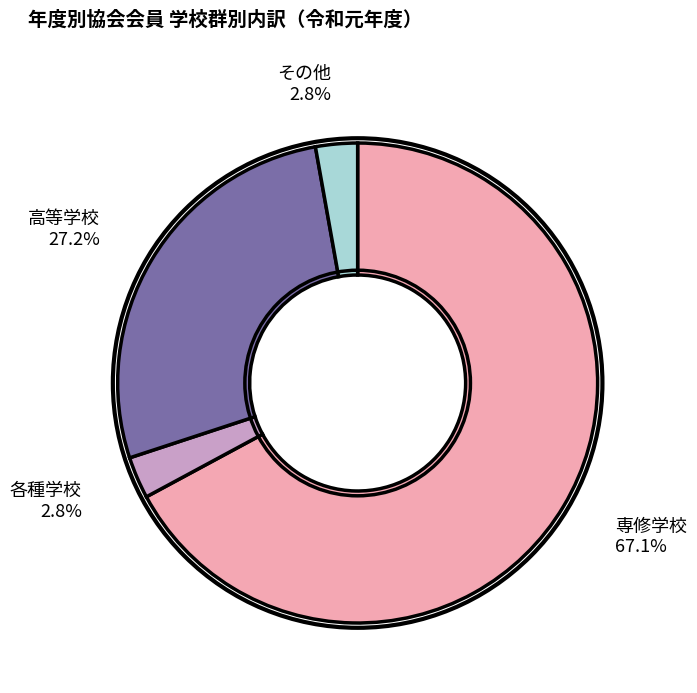

Which category has the biggest portion of the pie?

専修学校